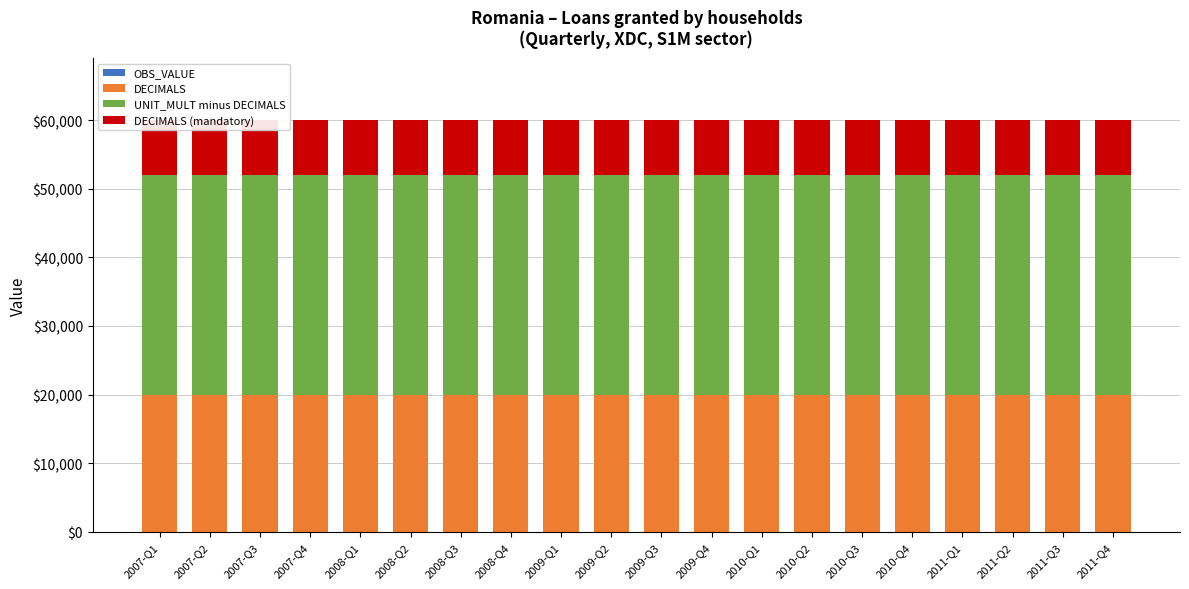

What position from the right is 2011-Q1?

4